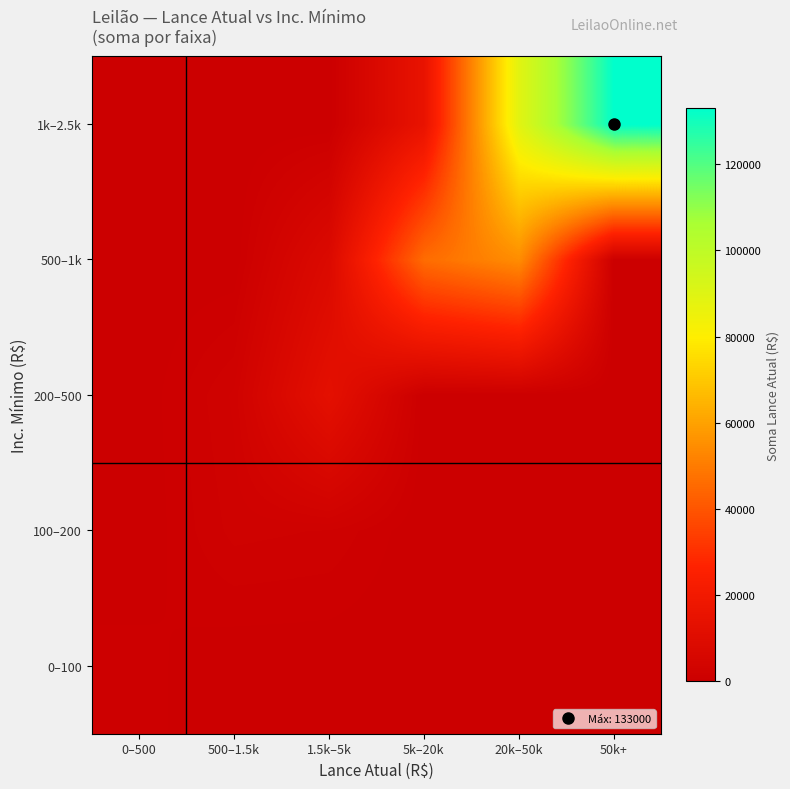

What is the total value across all series at 500–1.5k?

3950